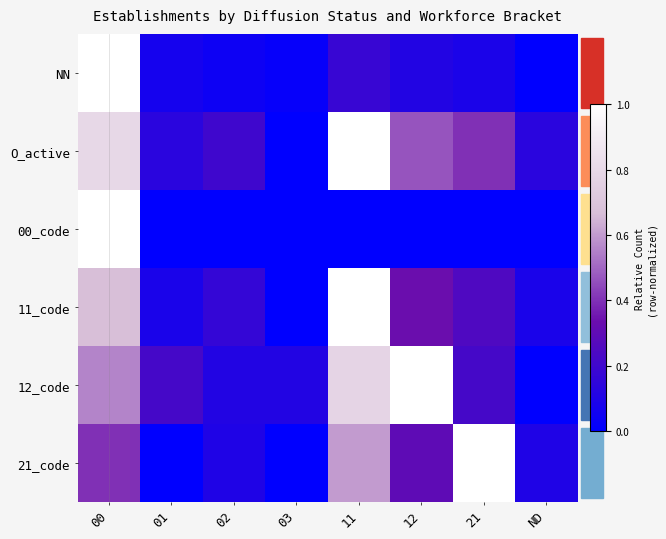

Which series has the largest total across all categories?

O_active